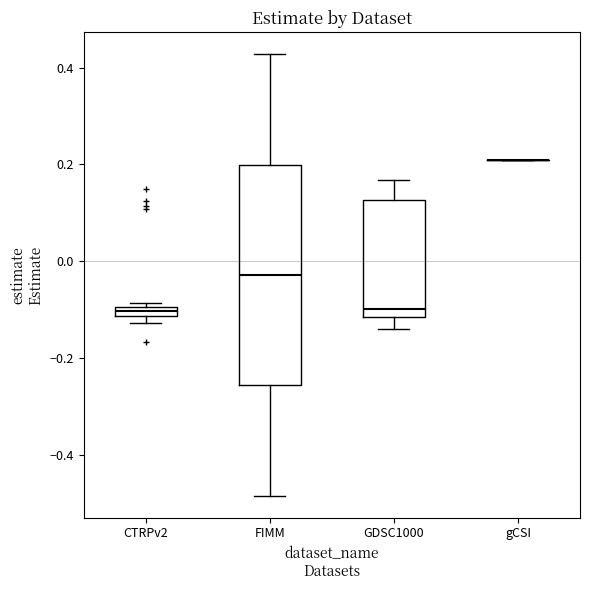

Which box is the tallest, from its lower edge to its upper edge?

FIMM